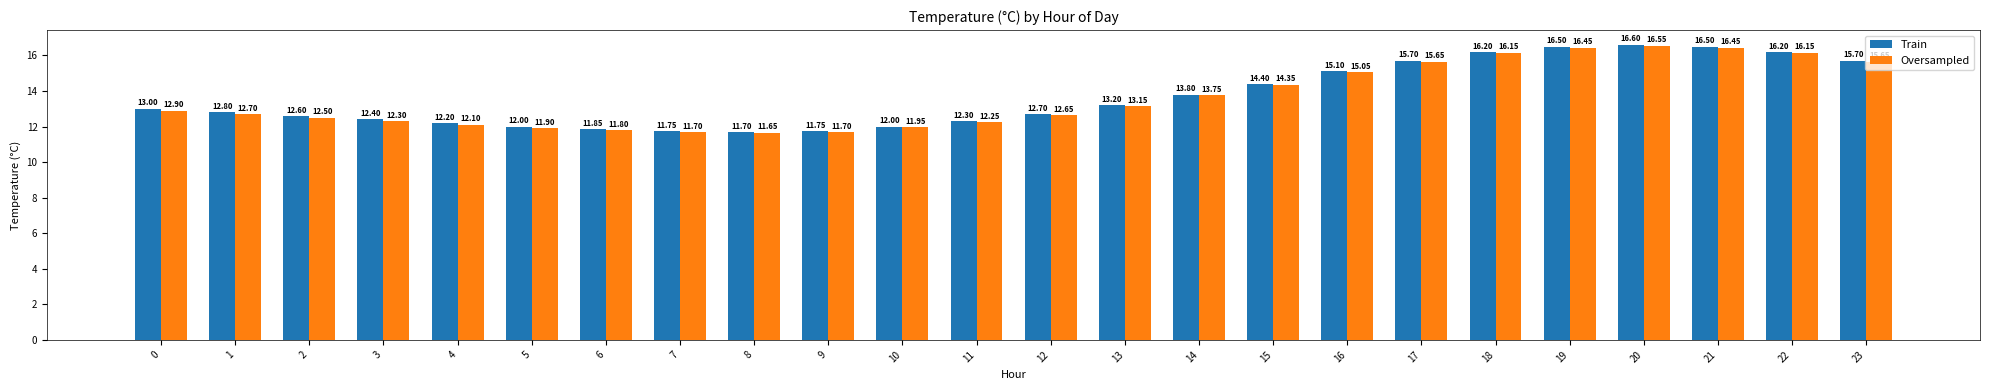

Rank the series by their average value, from lowest to highest.

Oversampled, Train